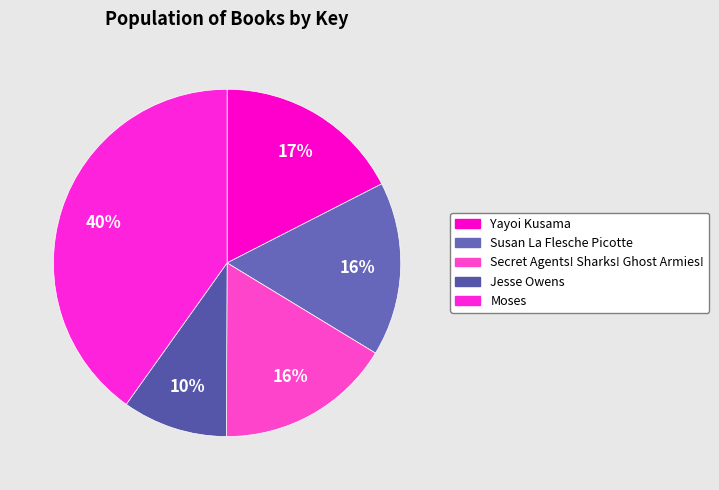

To the nearest percent, what is the difference between the largest and smallest slice percentages?

30%